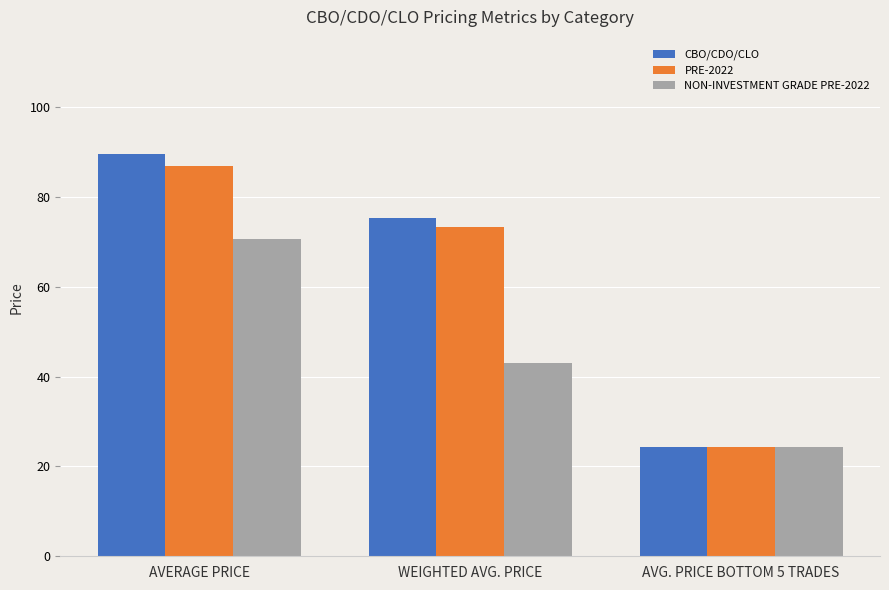

What is the label of the 2nd bar from the right?

WEIGHTED AVG. PRICE